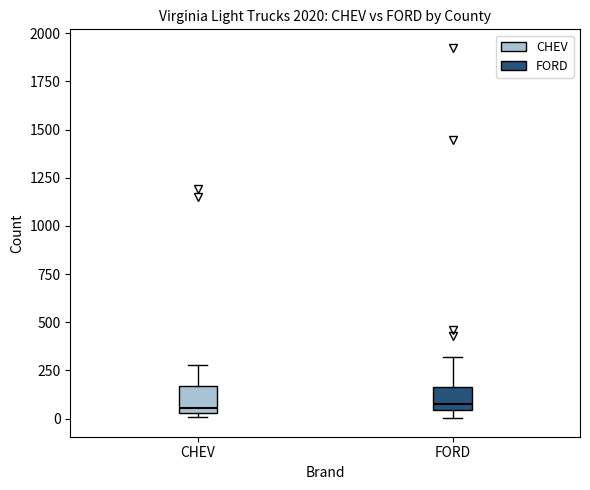

Reading left to right, transcribe this box plot: for each box, give where its median line is, the range the box spans, and where its two whiskers end, as read against the y-axis. The values are not printed on the chart, so give them approximately, as read against the axis.

CHEV: median 50 (just above the box's lower edge), box 50 to 150, whiskers 0 to 300
FORD: median 100, box 50 to 150, whiskers 0 to 300